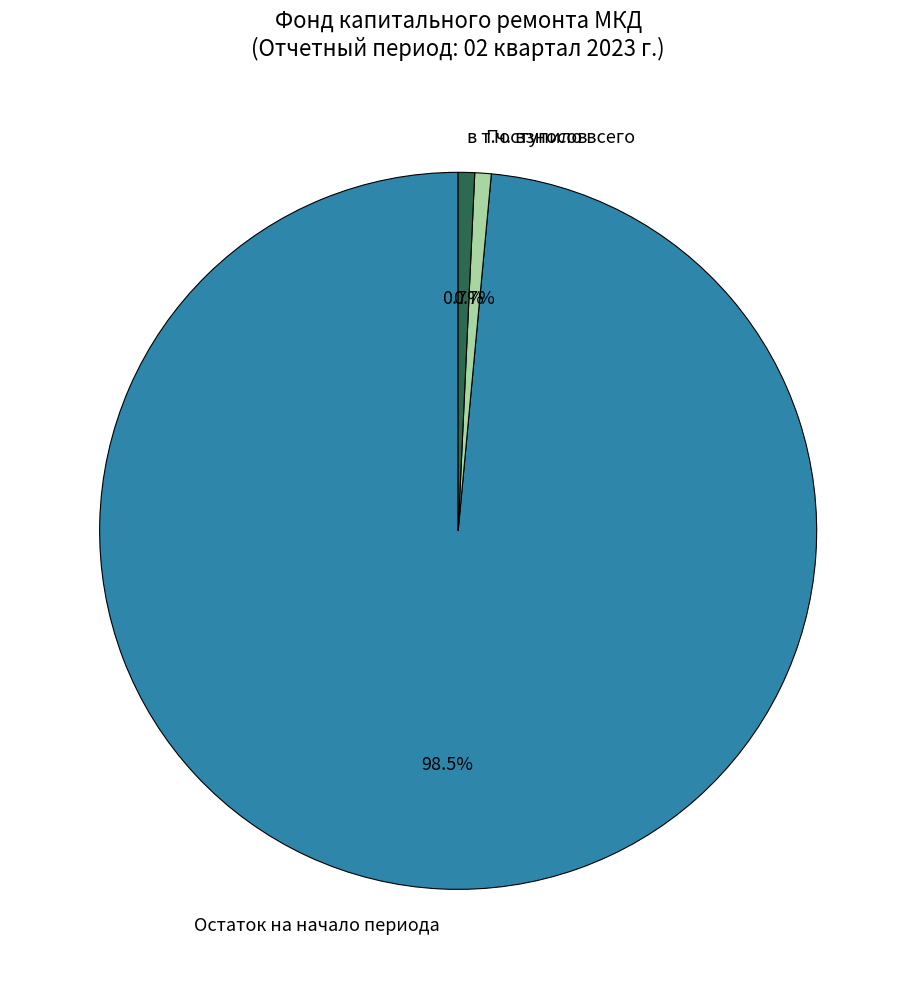

How many segments does this pie chart have?

3